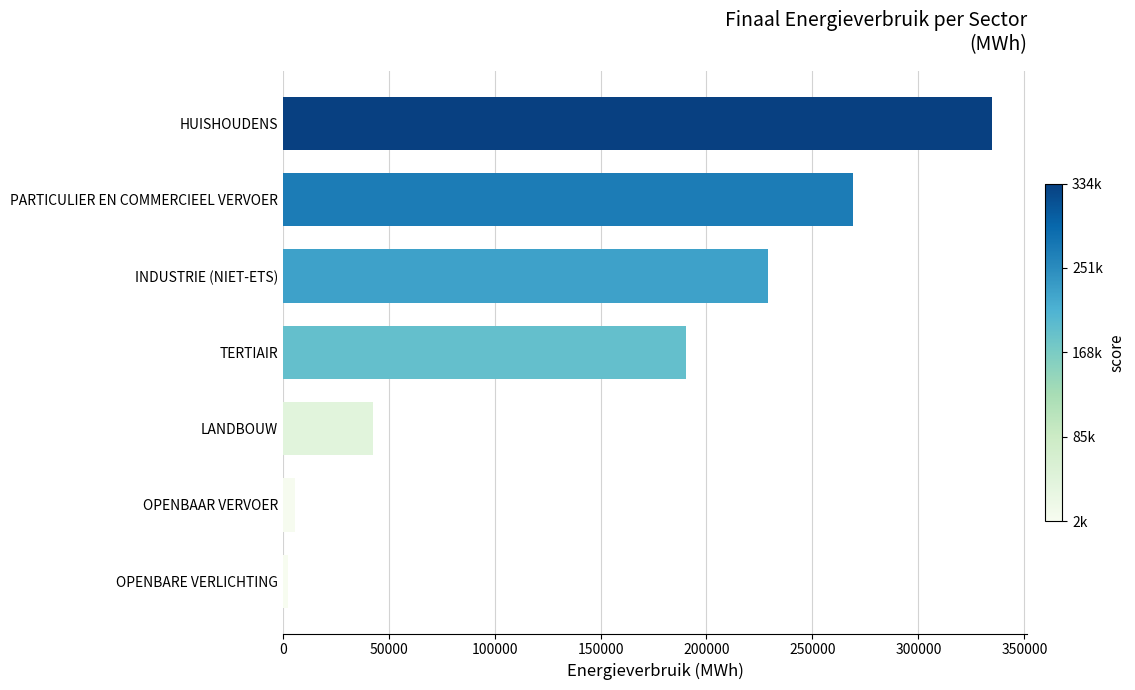

True or false: the data shows 42466.0 at LANDBOUW.

True